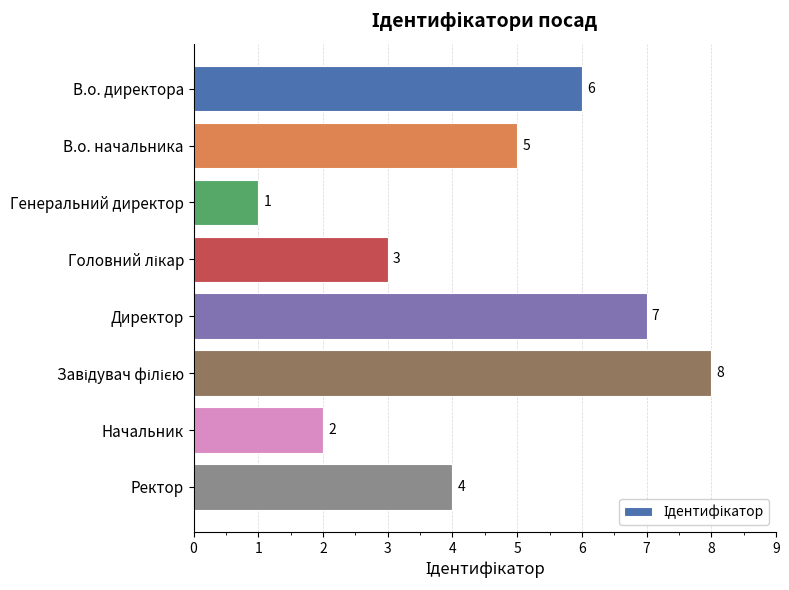

Is it true that the value at Ректор is 5?

False